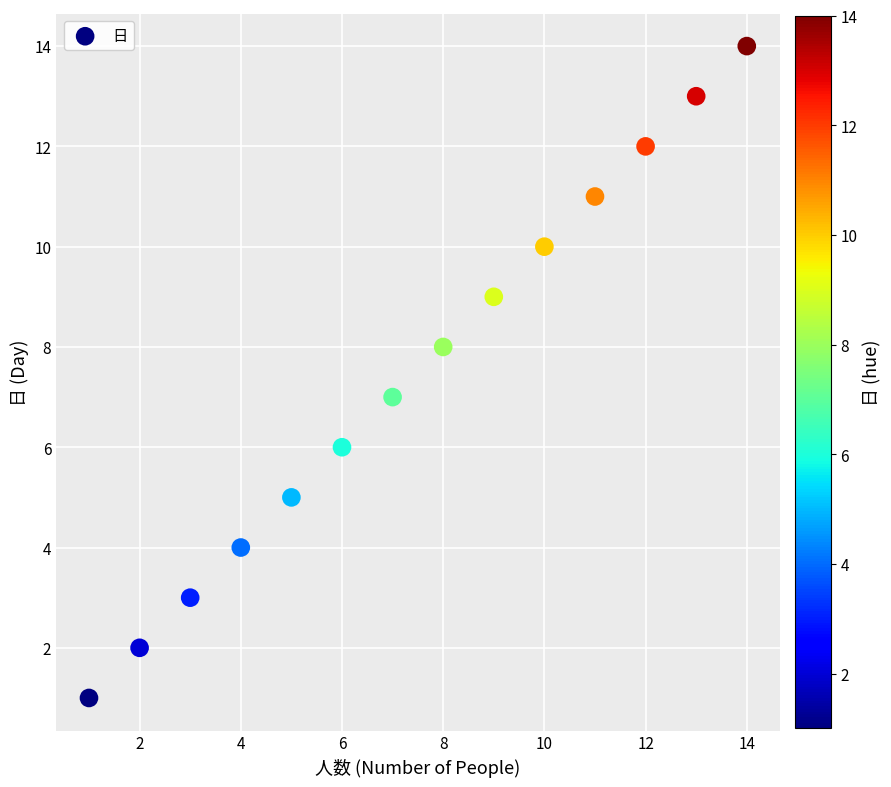

What is the range of X values (max minus min)?

13